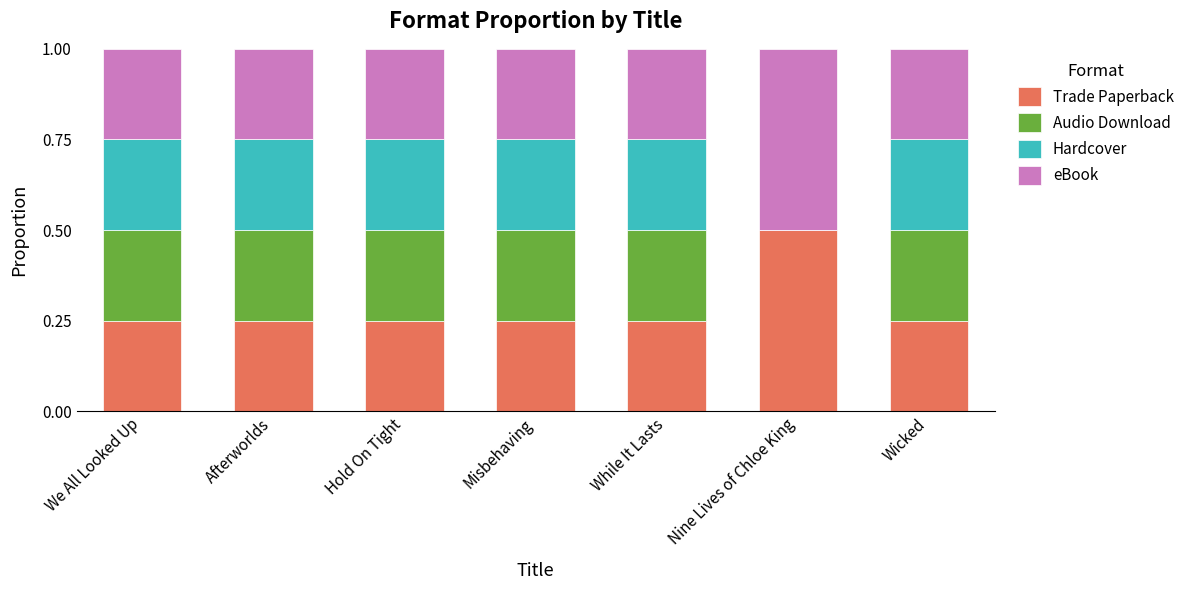

At which label does Trade Paperback reach its peak?

Nine Lives of Chloe King